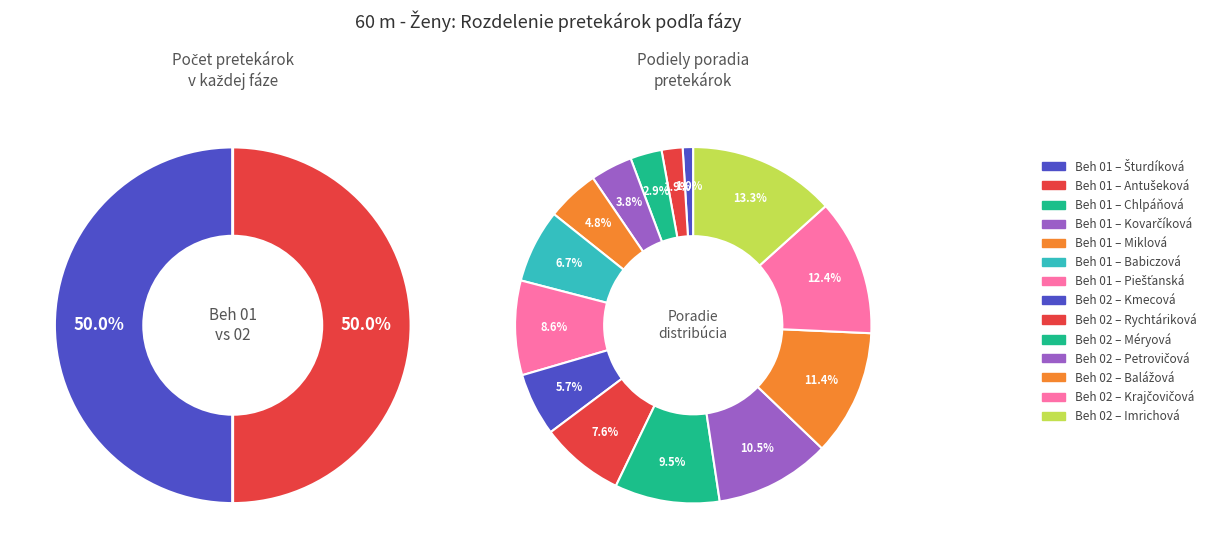

What percentage is NOT represented by 4?

83.9%